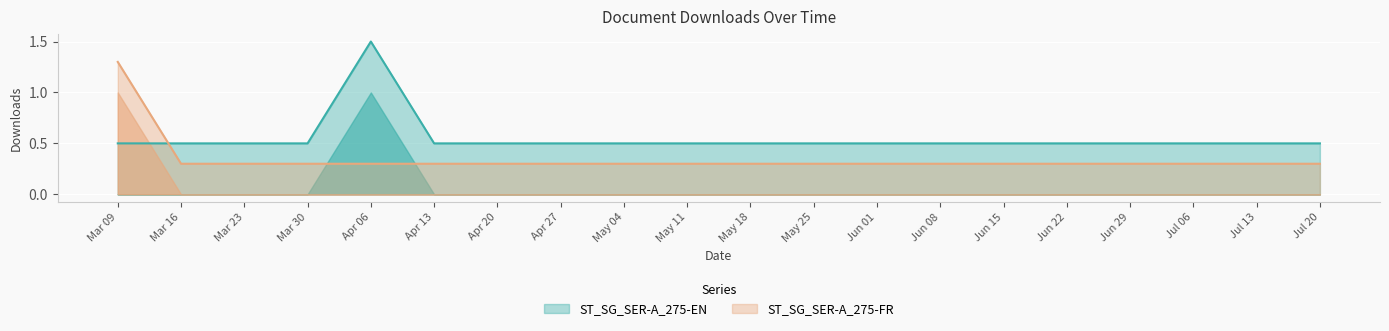

The value of ST_SG_SER-A_275-FR at Mar 30 is 0.3. True or false?

True